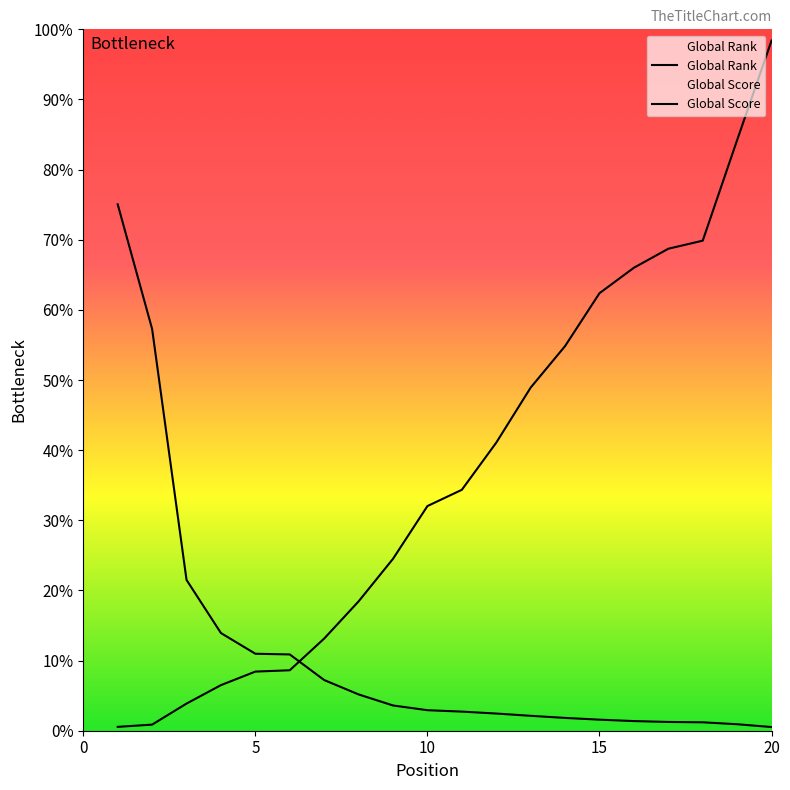

What is the difference between the Global Score values at 19 and 20?

40.0